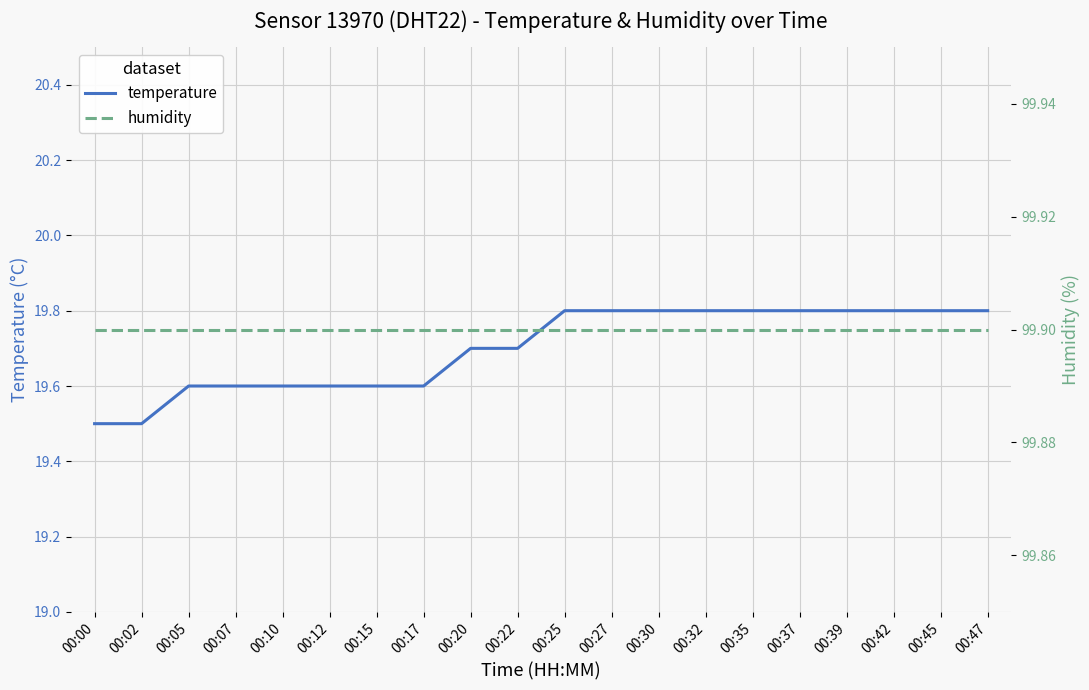

What is the sum of the humidity values at 00:42 and 00:12?

199.8